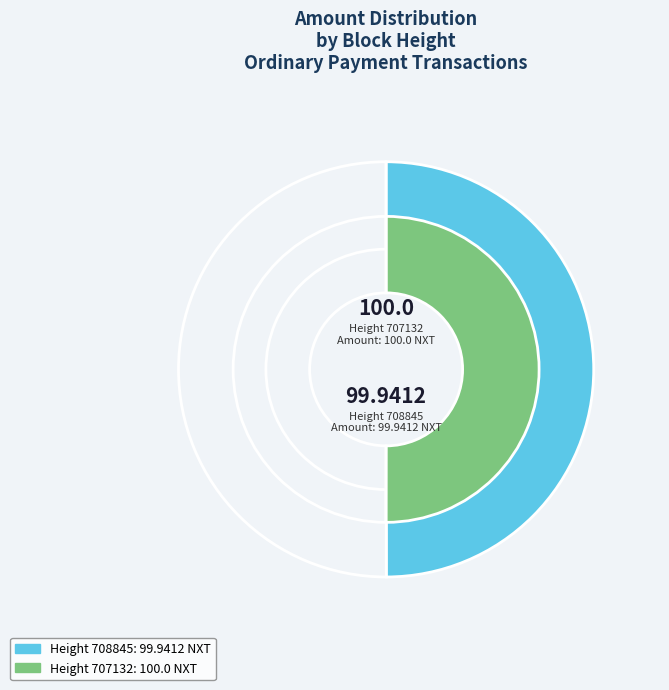

To the nearest percent, what percentage of the pie is 708845?

50%